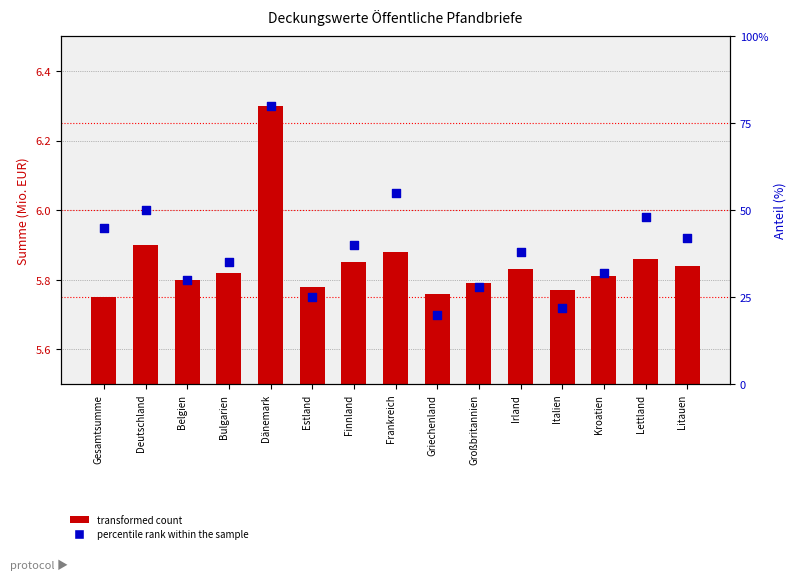

What are all the series names shown in the legend?

transformed count, percentile rank within the sample